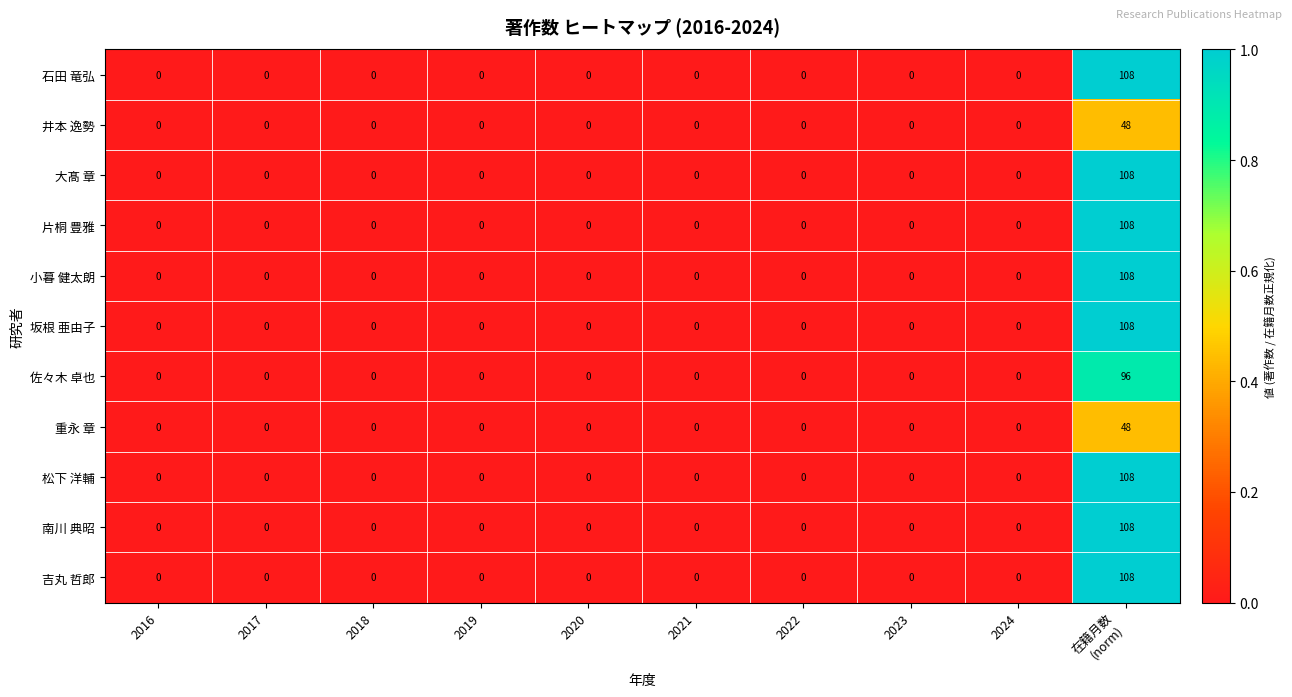

What is the average value of the 吉丸 哲郎 series?

11